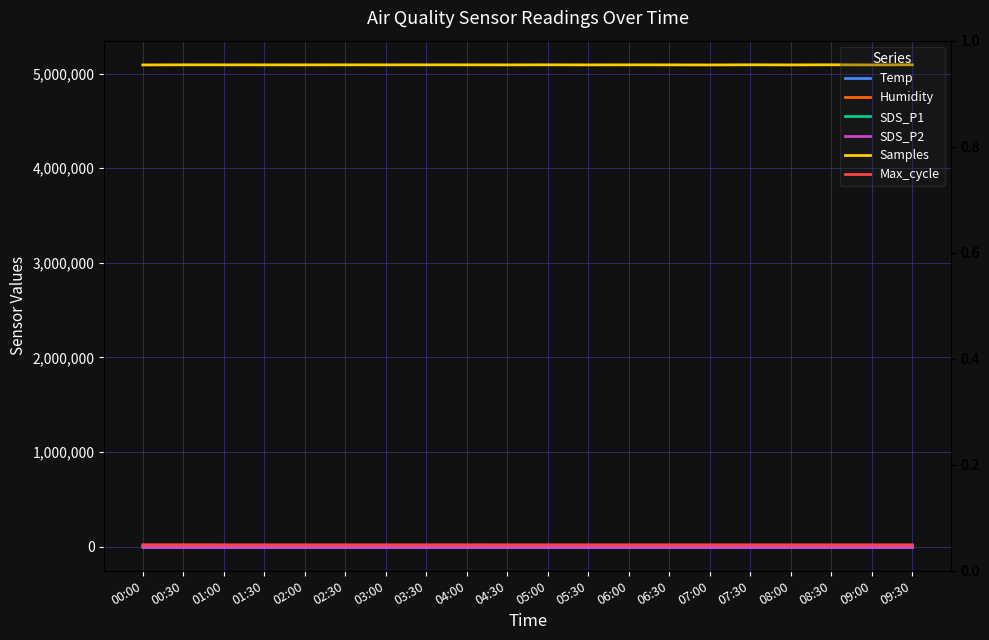

True or false: Humidity has more than 2 points higher than both neighbors.

False